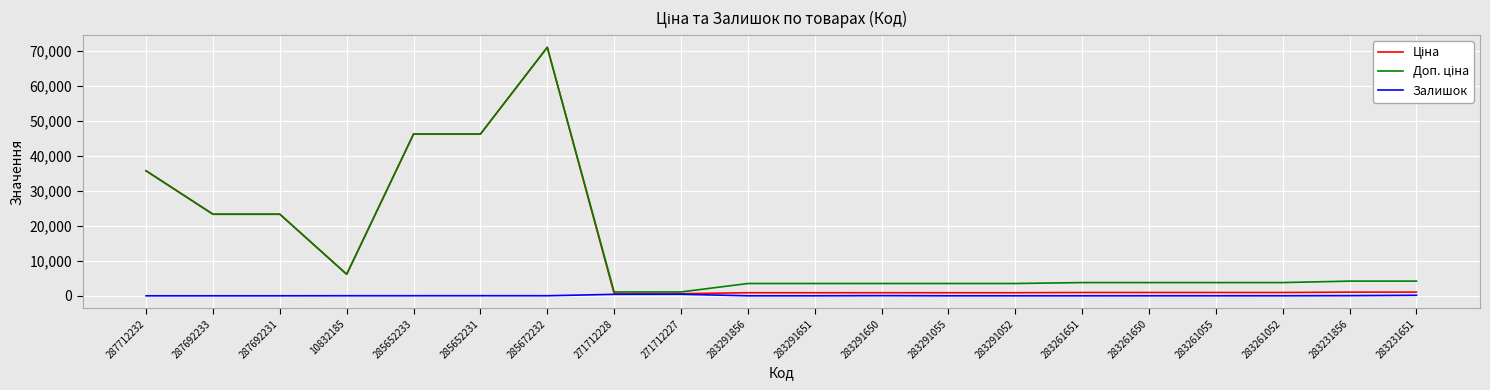

At which category is the sum across all series the highest?

285672232